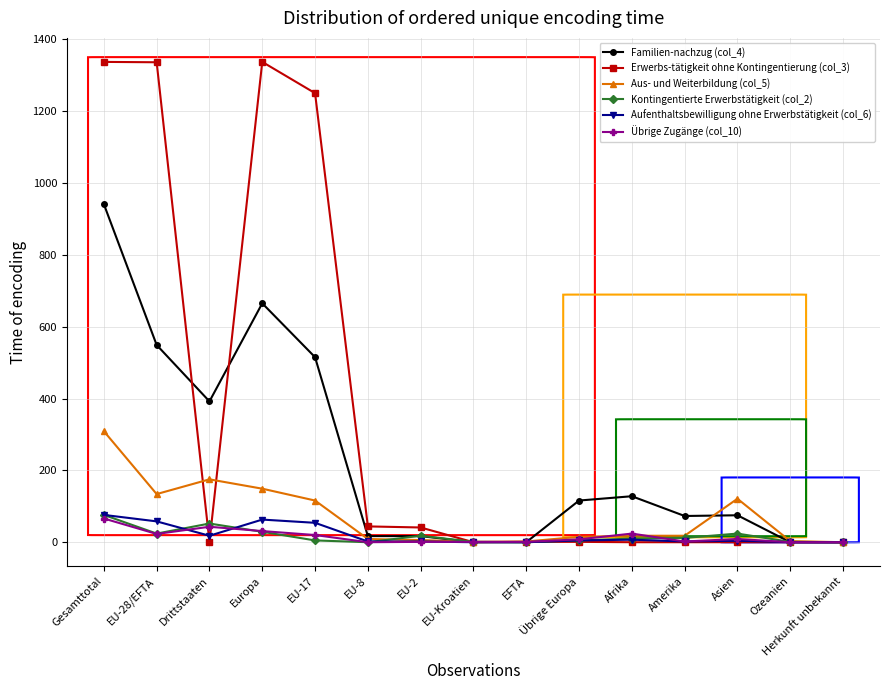

The value of Familien-nachzug (col_4) at Herkunft unbekannt is 0. True or false?

True